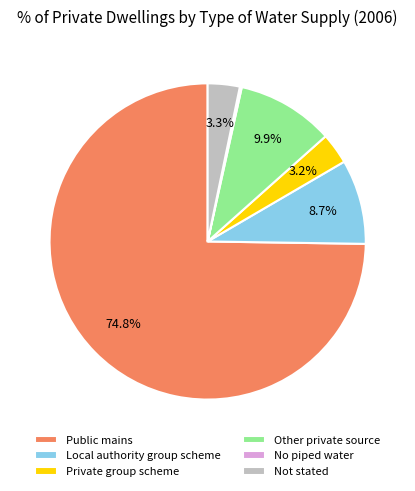

The Not stated slice represents 3% of the pie. True or false?

True